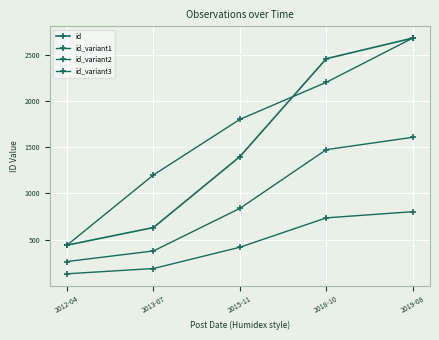

How many categories are shown in the chart?

5